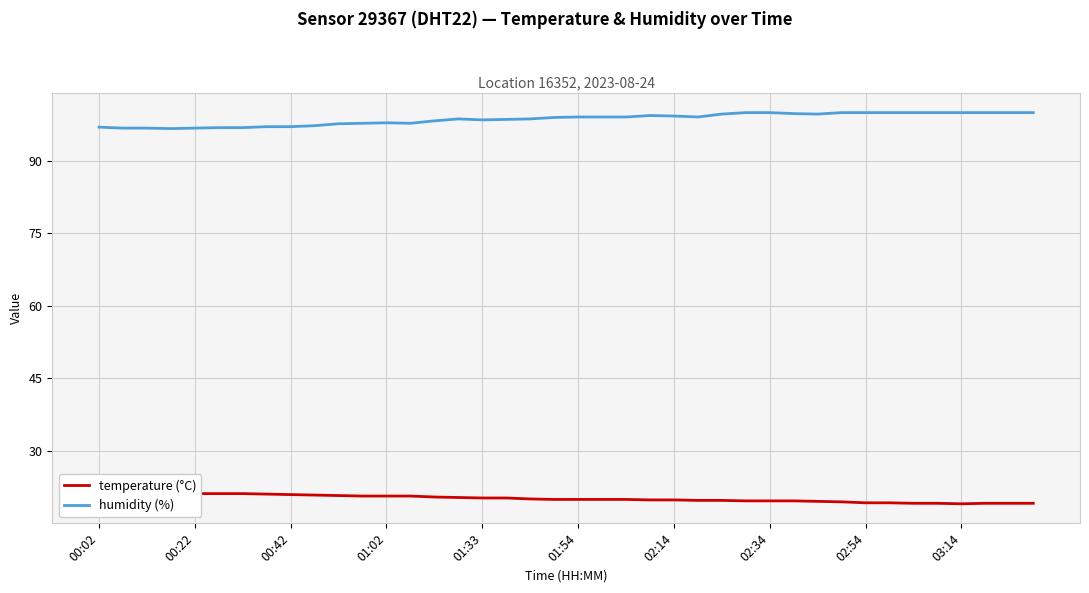

Is it true that humidity (%) equals 156.3 at 01:33?

False